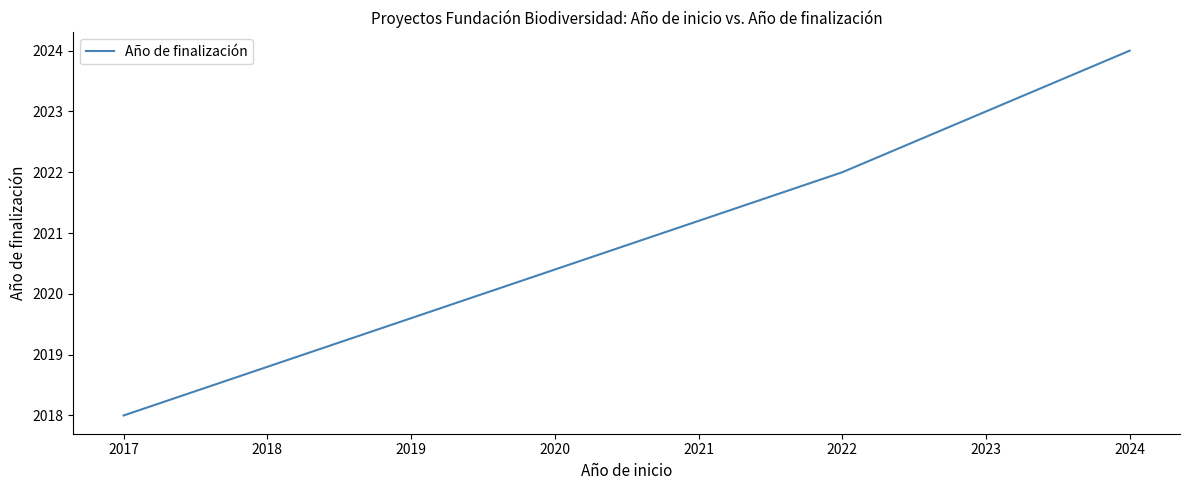

Reading left to right, what are all the values shown in this chart?

2018	2018	2022	2022	2024